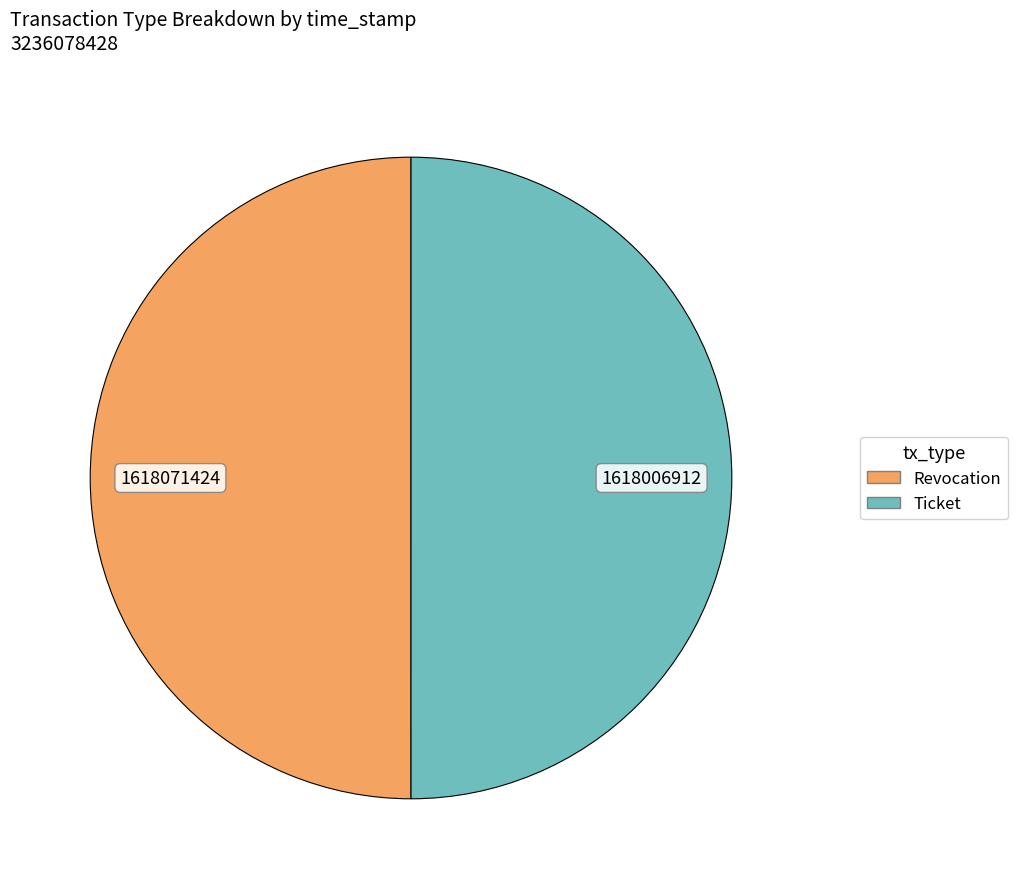

How many slices are in this pie chart?

2